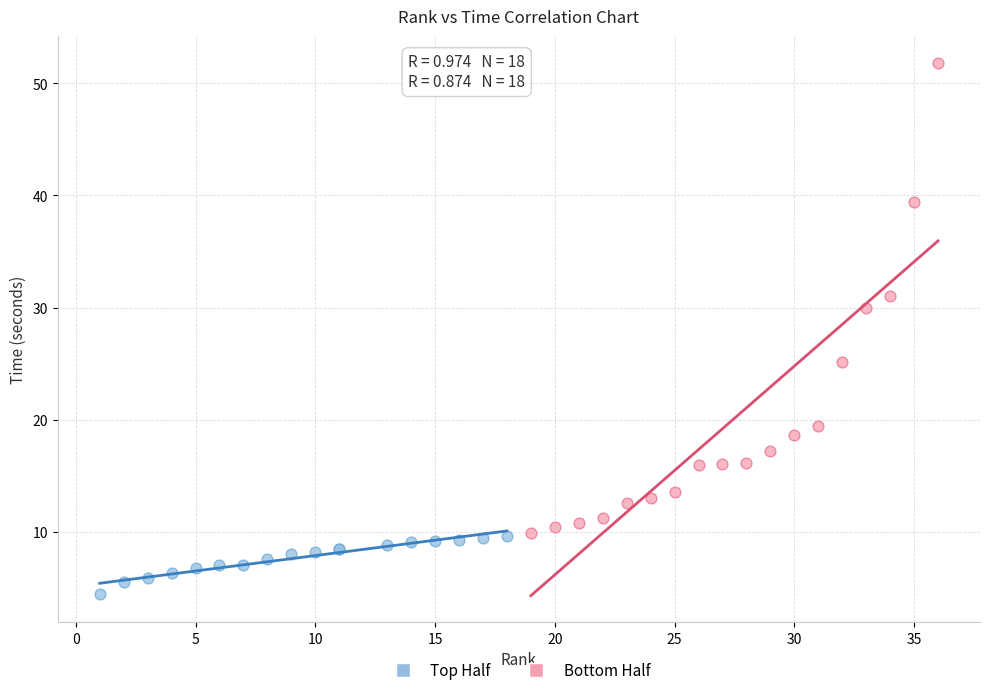

Which series contains the highest Y value?

Bottom Half